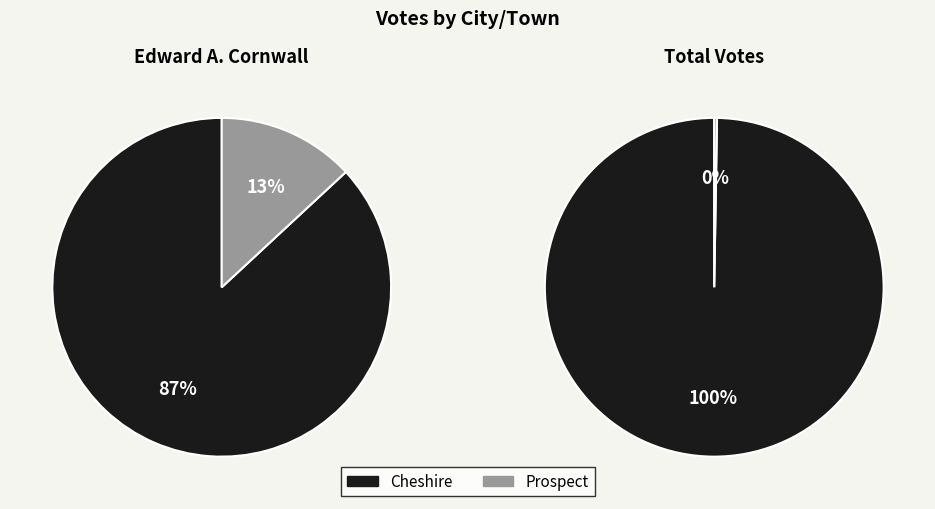

What percentage is NOT represented by Prospect?

86.9%